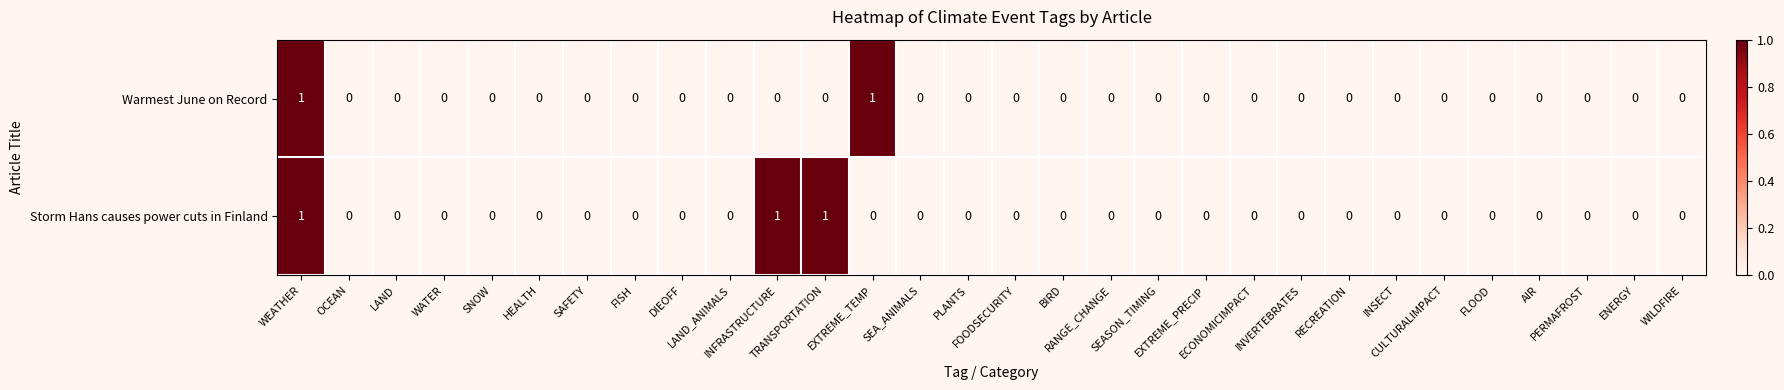

How many Storm Hans causes power cuts in Finland values are between 0 and 1?

30